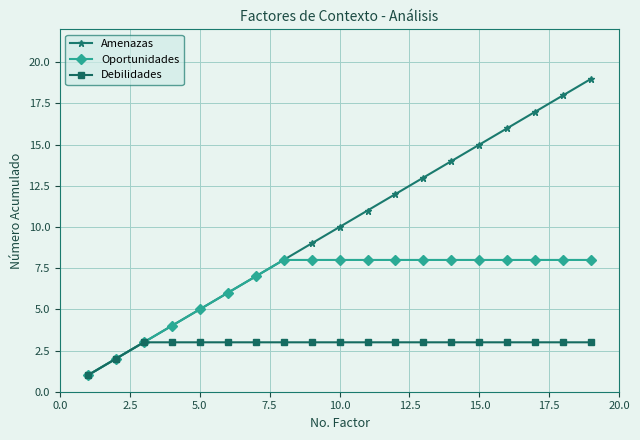

How many data points in Amenazas are less than 10?

9